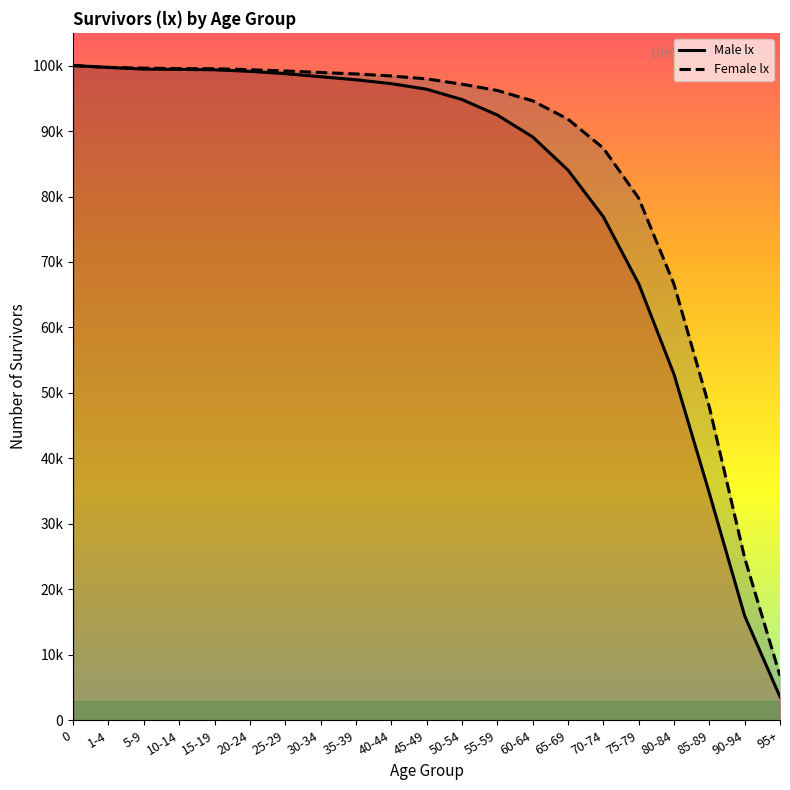

What are all the series names shown in the legend?

Male lx, Female lx